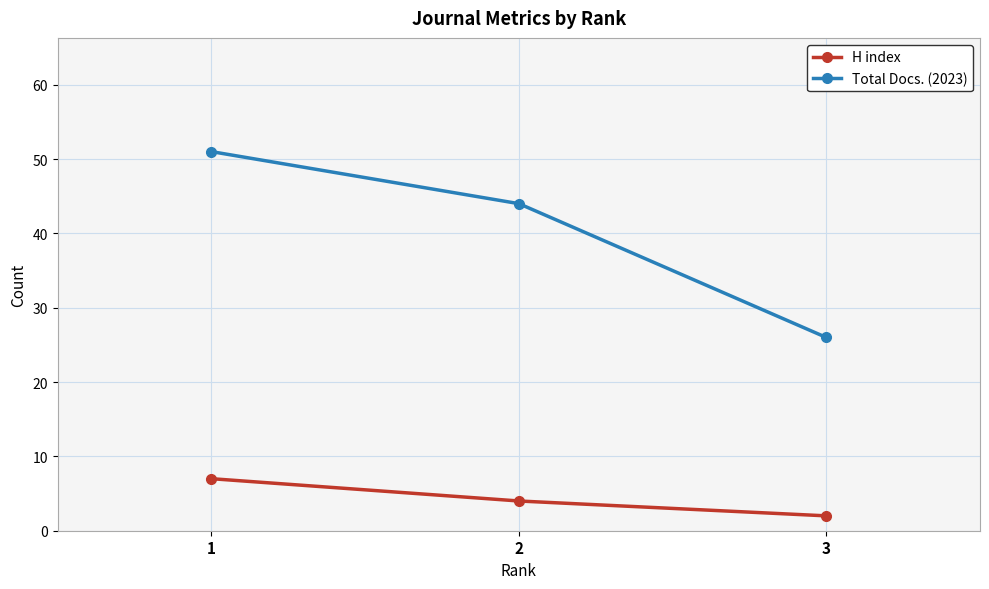

What are all the series names shown in the legend?

H index, Total Docs. (2023)